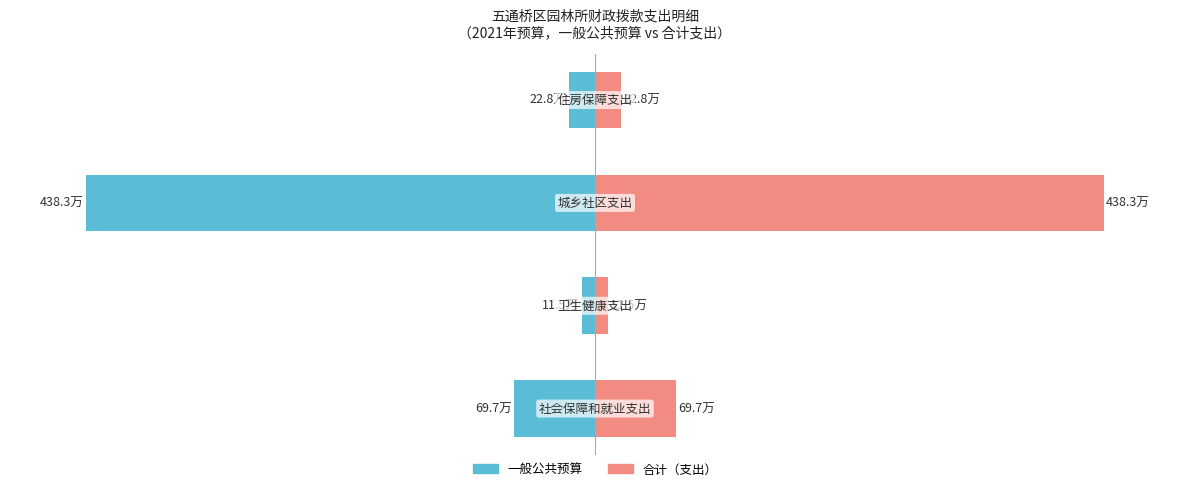

Are the bars horizontal?

Yes